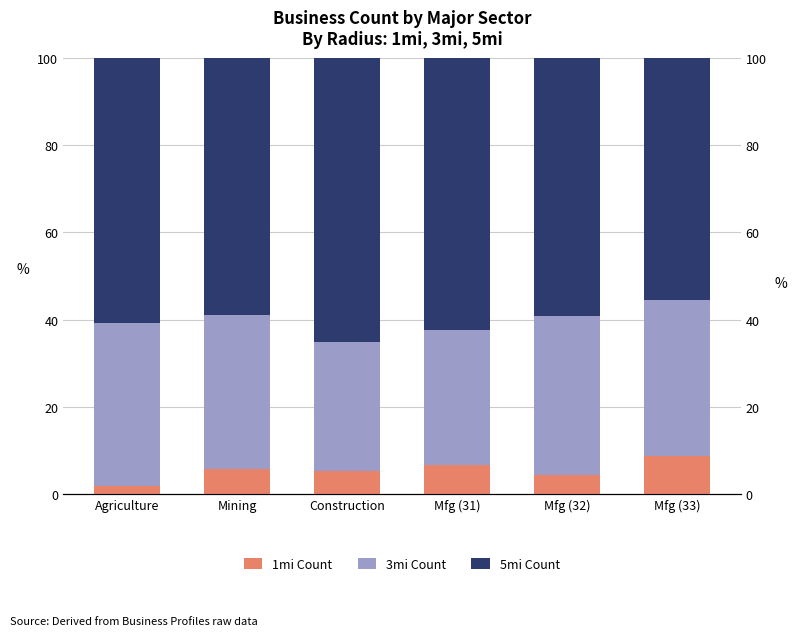

Reading left to right, extract all data points from this chart.

1mi Count: 2.0	5.9	5.3	6.8	4.4	8.7
3mi Count: 37.3	35.3	29.6	30.9	36.6	35.7
5mi Count: 60.8	58.8	65.1	62.3	59.1	55.6